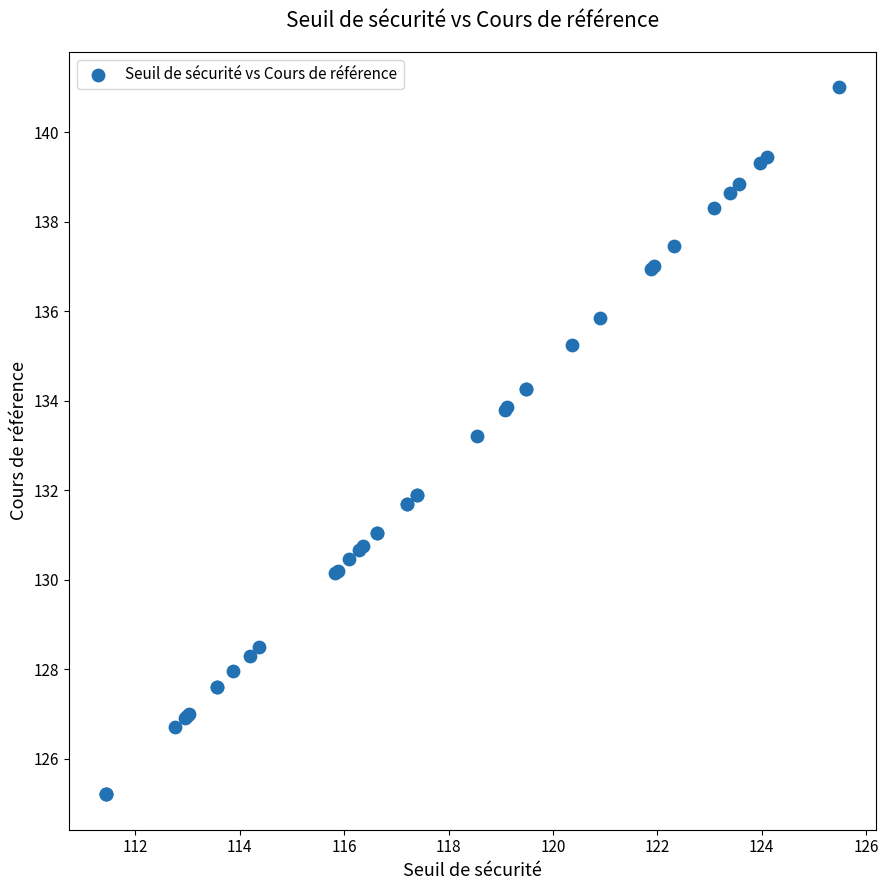

What Y value in the scatter plot is closest to 133?

133.2